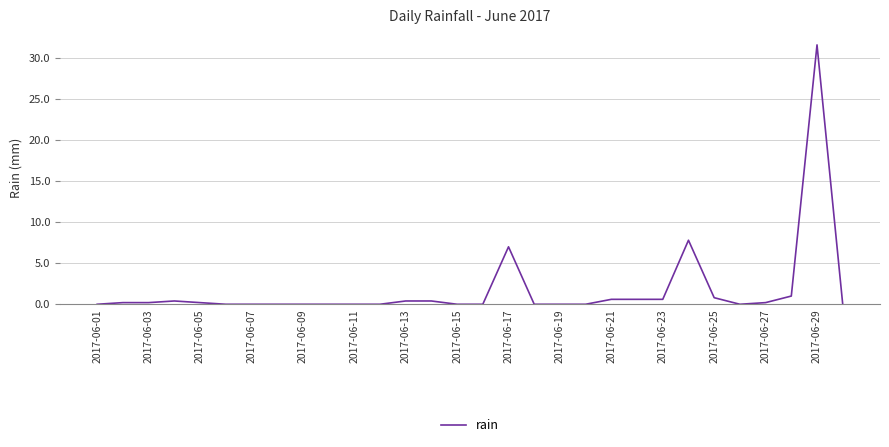

What is the greatest value displayed?

31.6